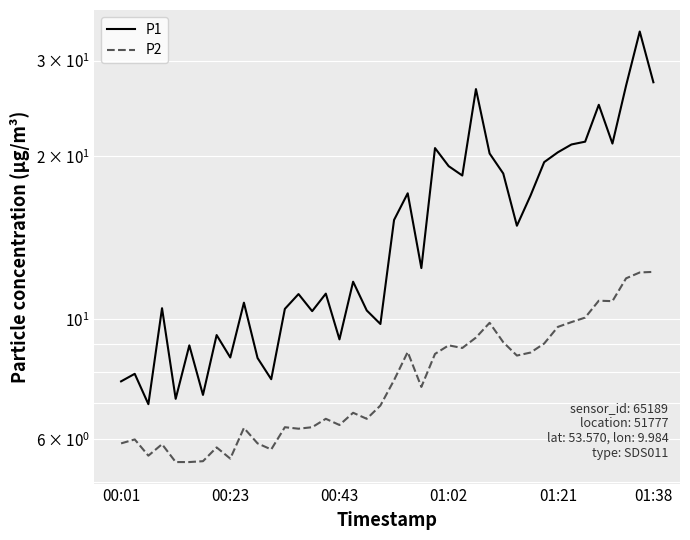

What is the difference between the highest and lowest values at 37?

15.1